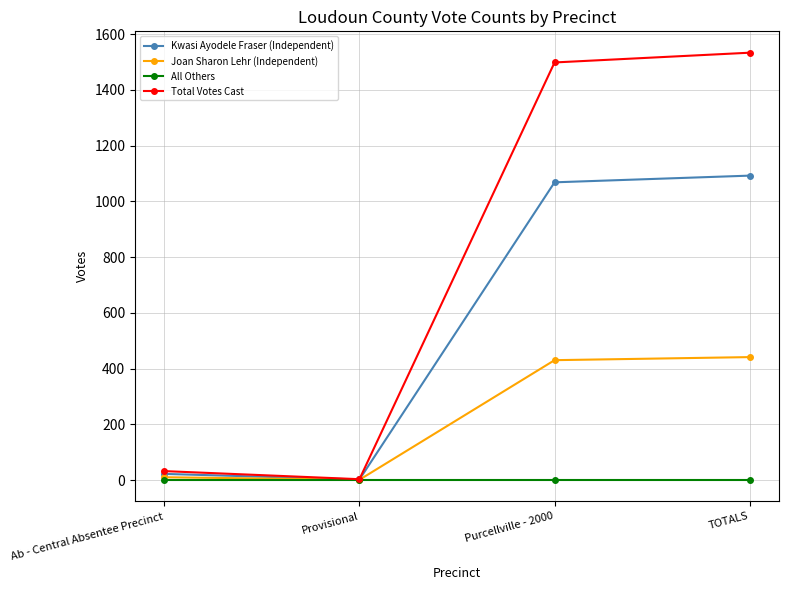

What are all the series names shown in the legend?

Kwasi Ayodele Fraser (Independent), Joan Sharon Lehr (Independent), All Others, Total Votes Cast